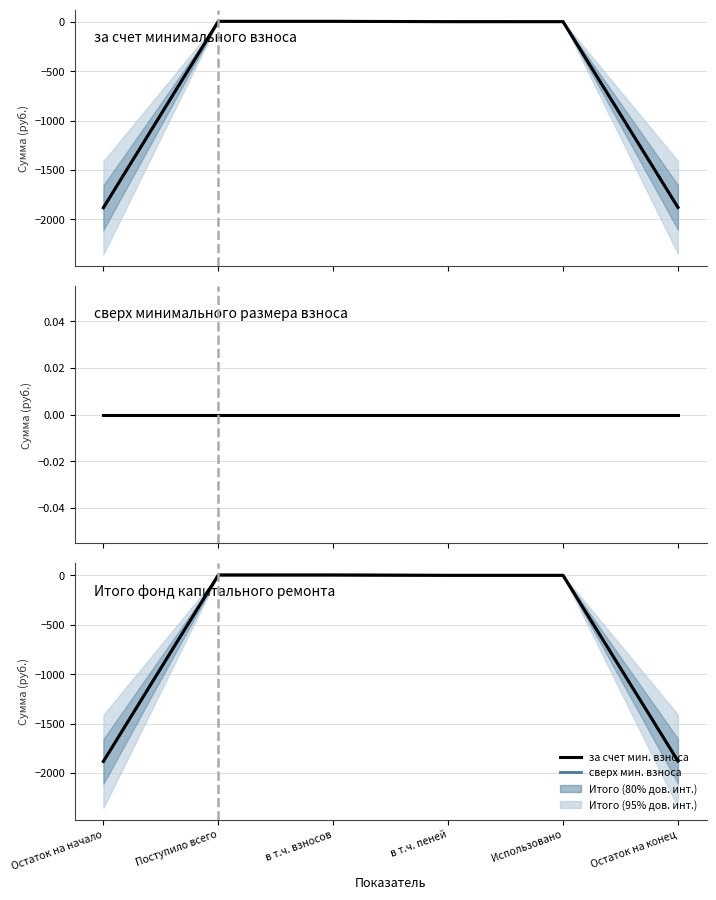

At which category is the sum across all series the highest?

Поступило всего